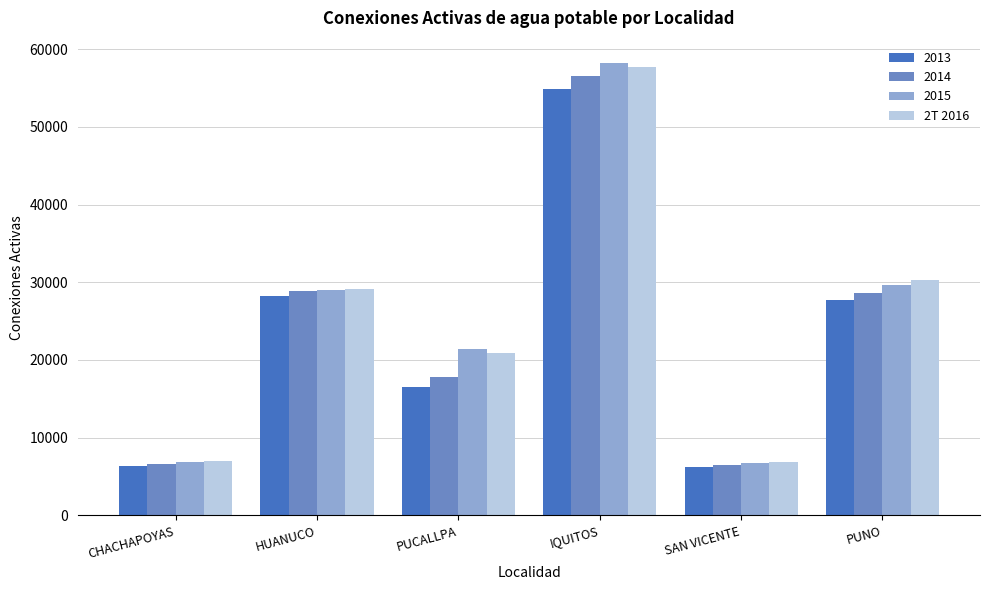

What is the difference between the maximum and minimum values in the 2015 series?

51483